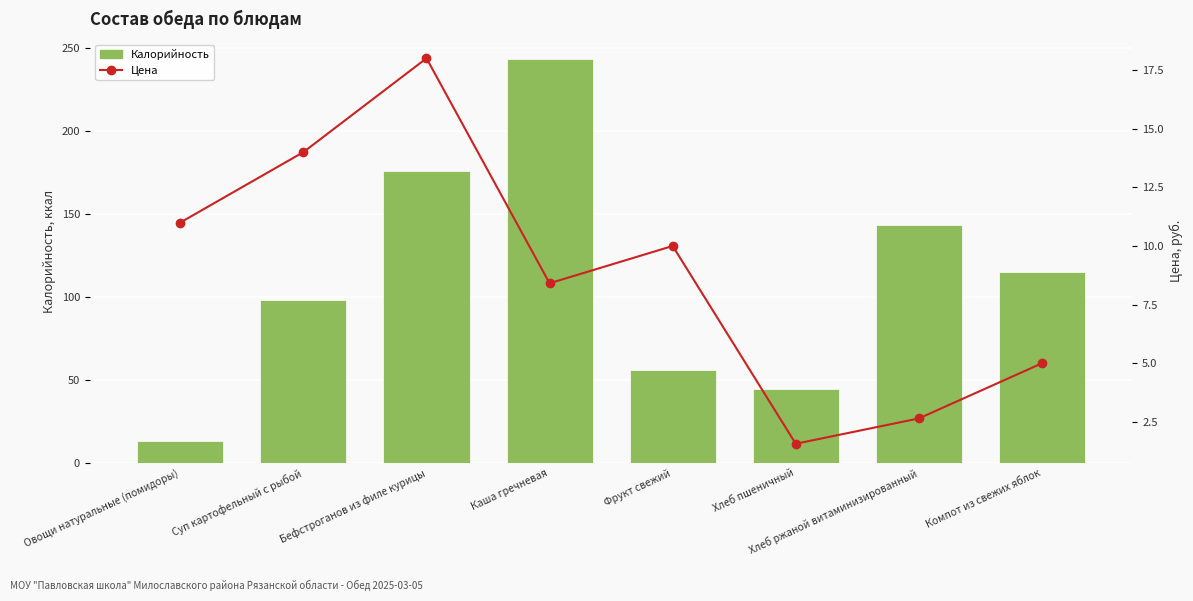

What is the difference between the second highest and second lowest values in the Цена series?

11.3